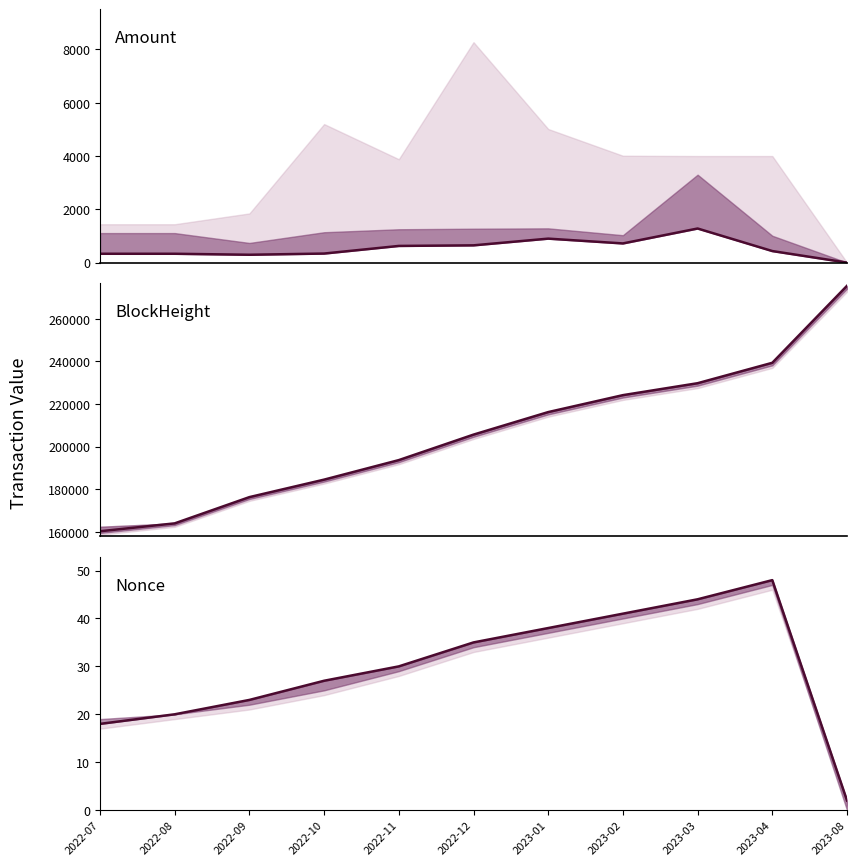

Reading left to right, list all the values displayed in this chart.

Amount: 332.0	332.0	295.0	340.0	626.0	648.2	900.0	719.9	1280.0	433.6	1.0
BlockHeight: 160210.0	163924.0	176254.0	184463.0	193637.0	205606.0	216188.0	224142.0	229749.0	239337.0	275495.0
Nonce: 18.0	20.0	23.0	27.0	30.0	35.0	38.0	41.0	44.0	48.0	2.0